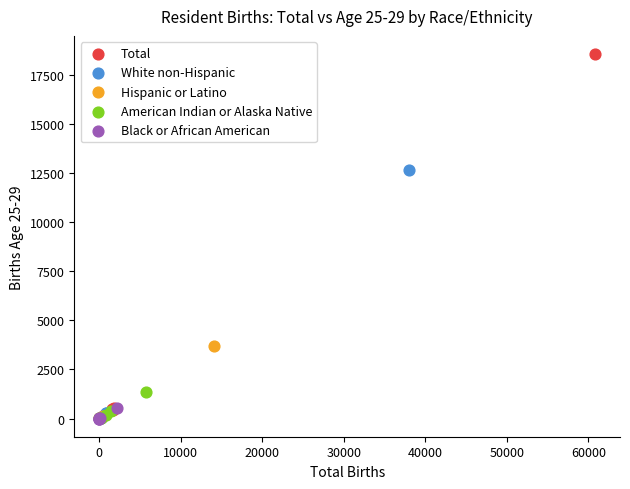

Which series has the widest spread of Y values?

Total